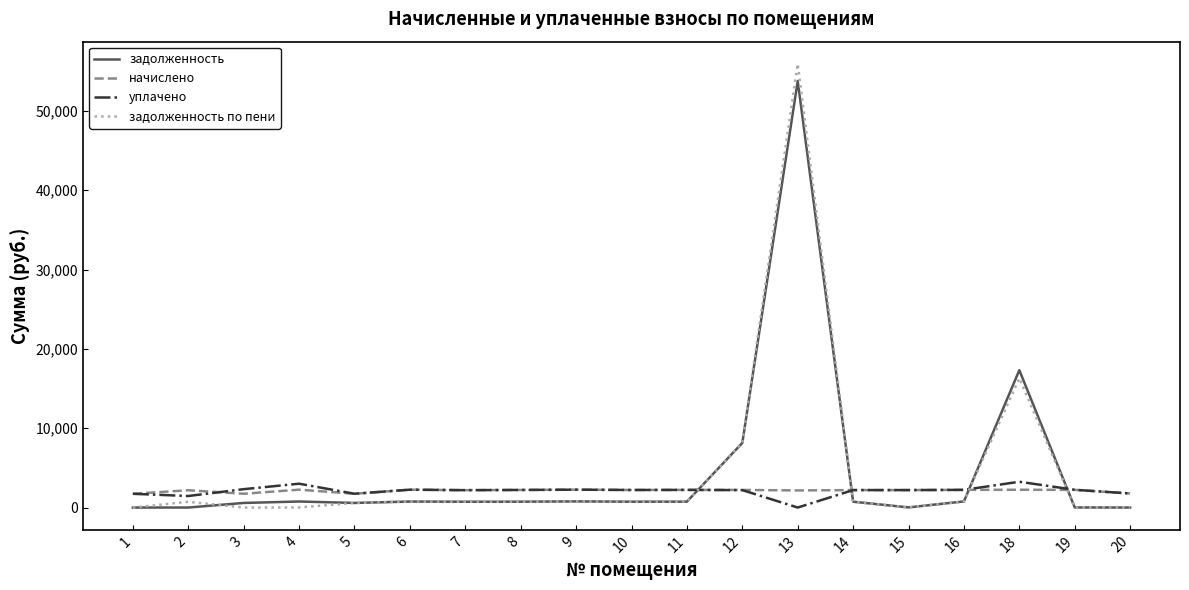

Is it true that задолженность по пени equals 17390.4 at 3?

False